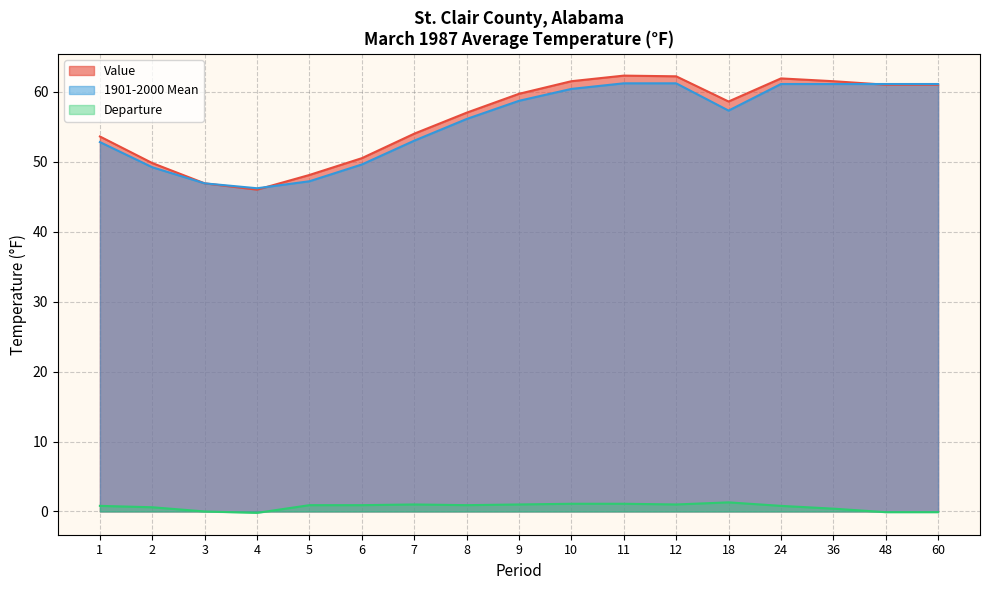

In Value, how many points are lower than both neighbors (excluding endpoints)?

2